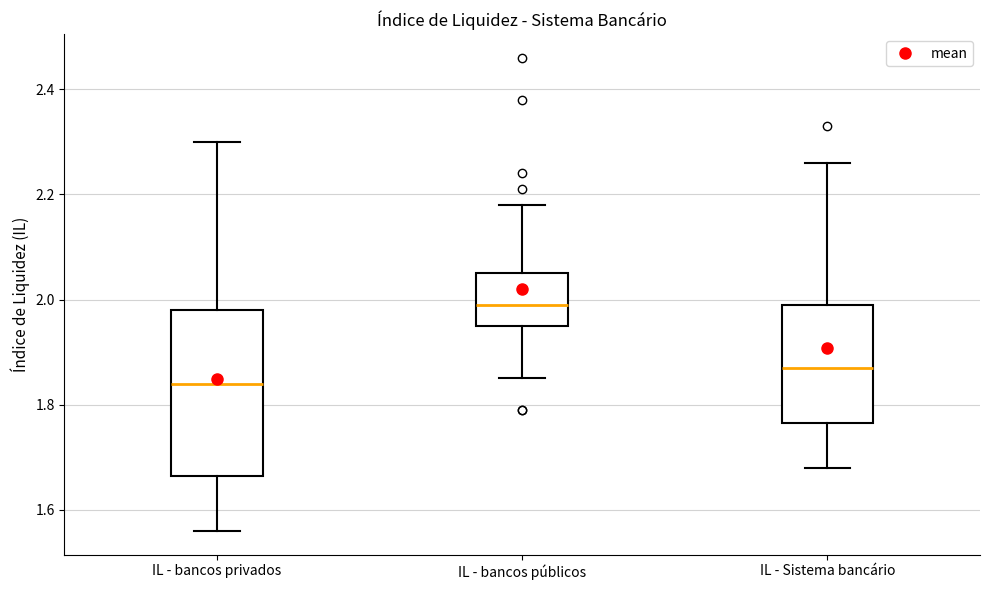

Reading left to right, read every box against the y-axis: the position of its median line, the range the box covers, and the ends of its whiskers. The values are not printed on the chart, so give them approximately, as read against the axis.

IL - bancos privados: median 1.84, box 1.66 to 1.98, whiskers 1.56 to 2.30
IL - bancos públicos: median 2.00, box 1.96 to 2.06, whiskers 1.86 to 2.18
IL - Sistema bancário: median 1.88, box 1.76 to 2.00, whiskers 1.68 to 2.26